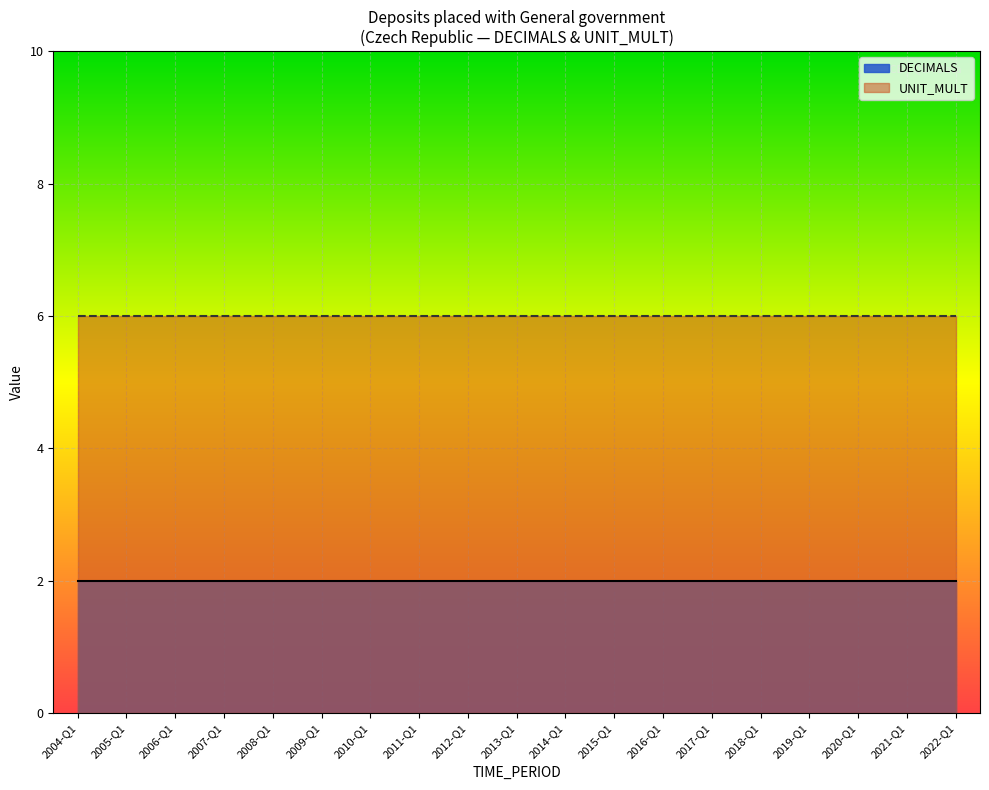

True or false: DECIMALS has a value of 2 at 2013-Q1.

True